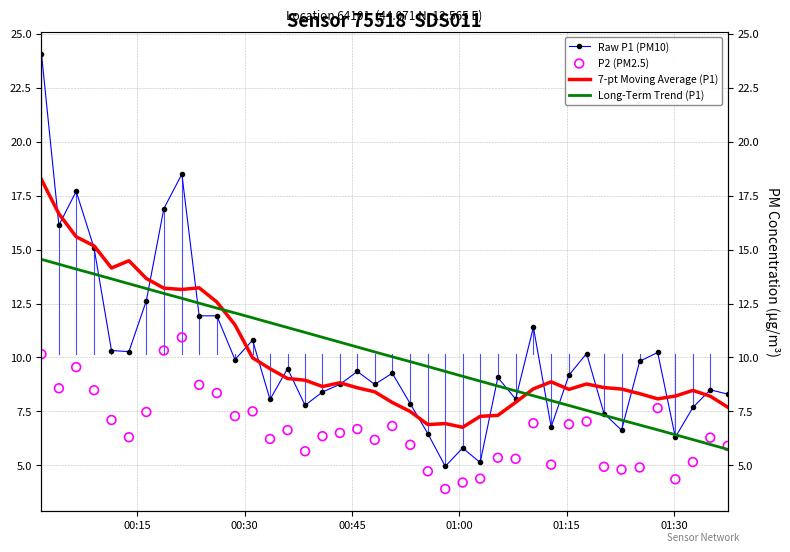

Which series has the widest spread of Y values?

Raw P1 (PM10)